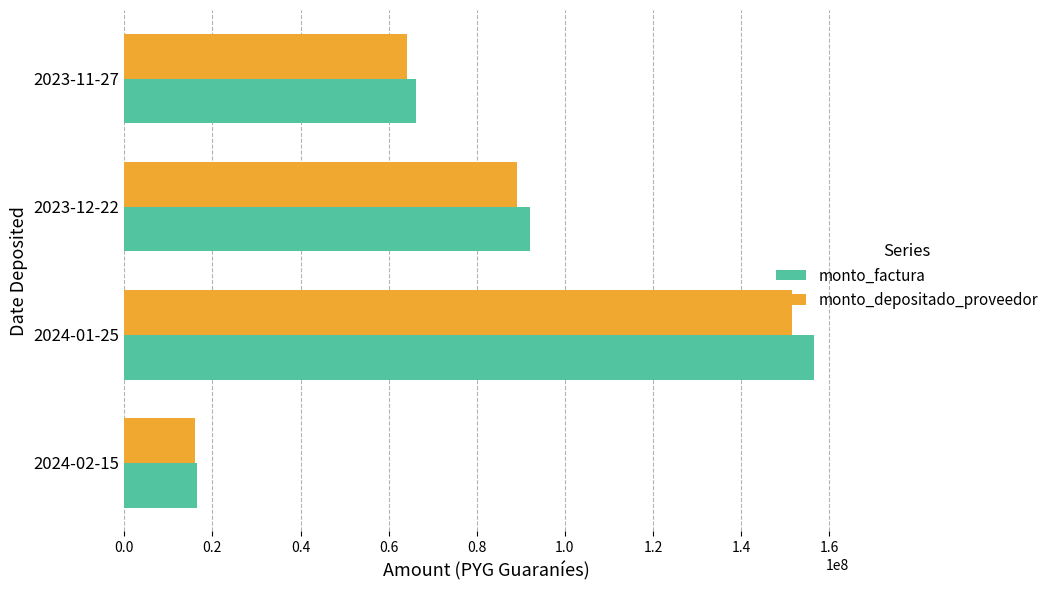

What is the total value across all series at 2024-01-25?

308283699